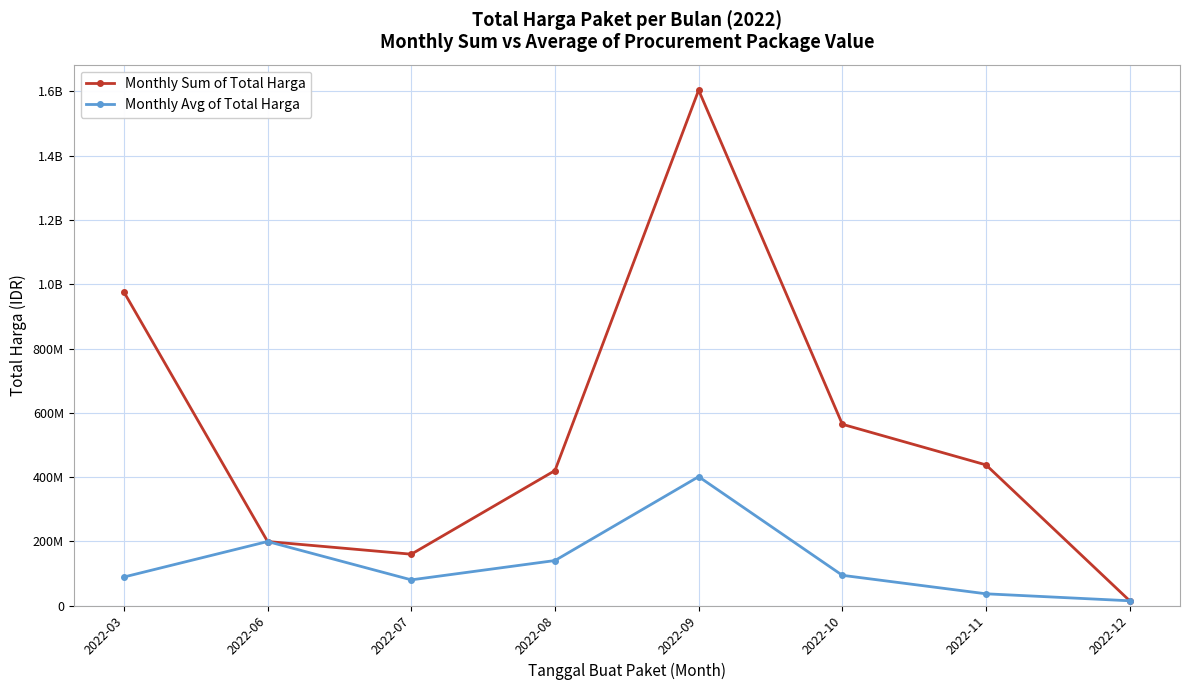

Where is Monthly Sum of Total Harga nearest to the value 809454500?

2022-03